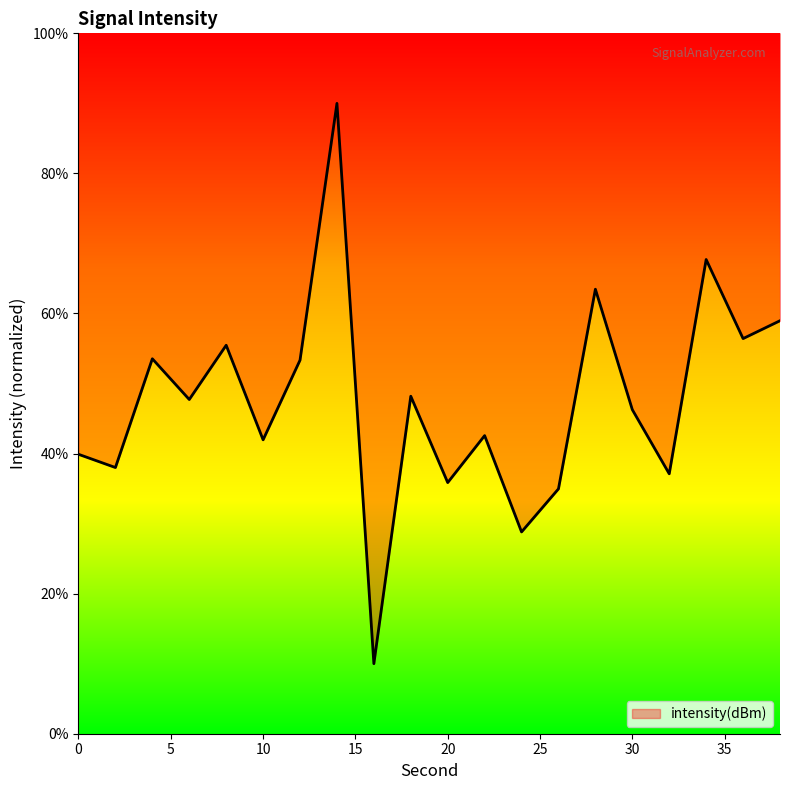

How many points are higher than both their immediate neighbors (excluding endpoints)?

7